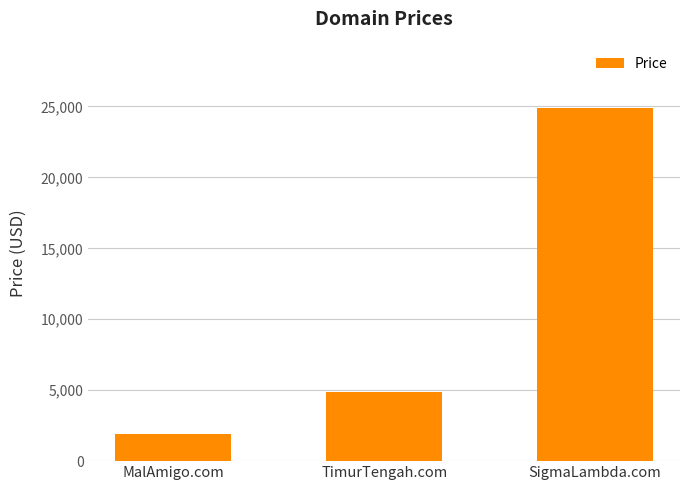

How many data points are less than 4888?

1